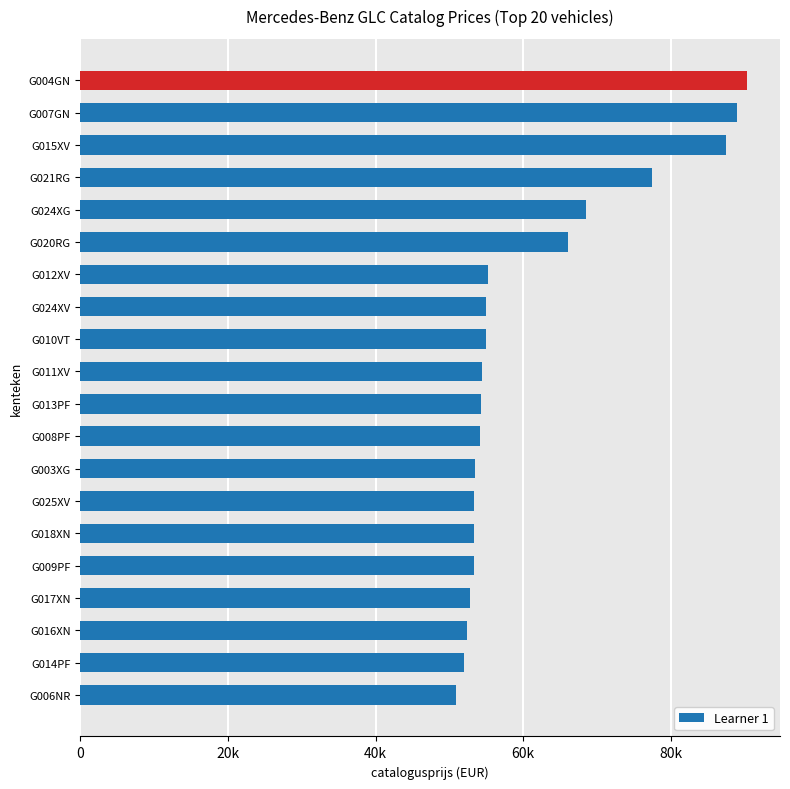

How many categories are shown in the chart?

20